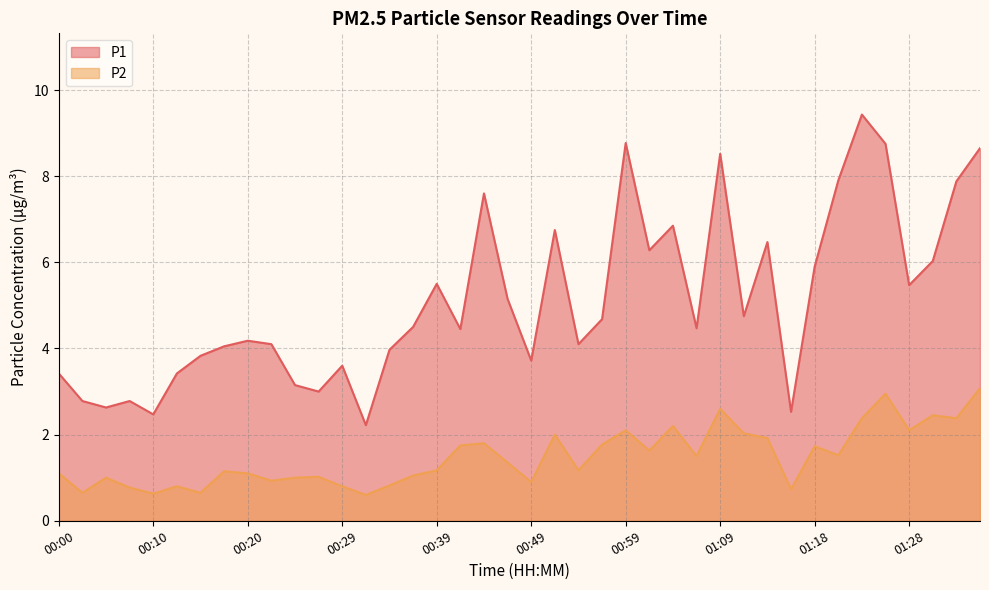

Which series has the largest total across all categories?

P1